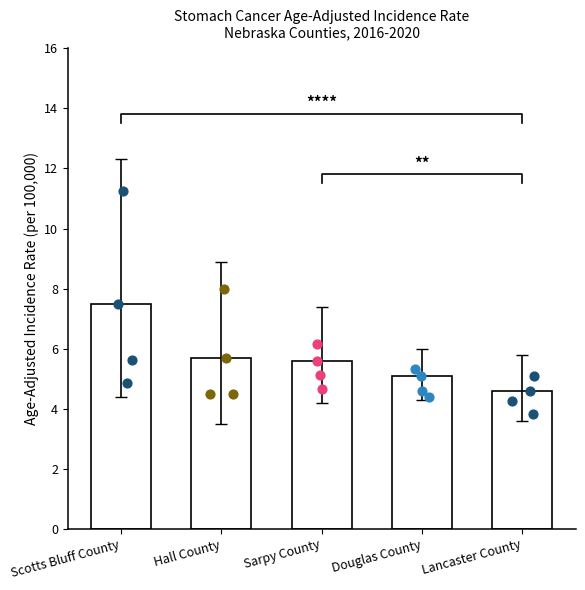

Approximately how many times larger is the value at Douglas County compared to Lancaster County?

1.1